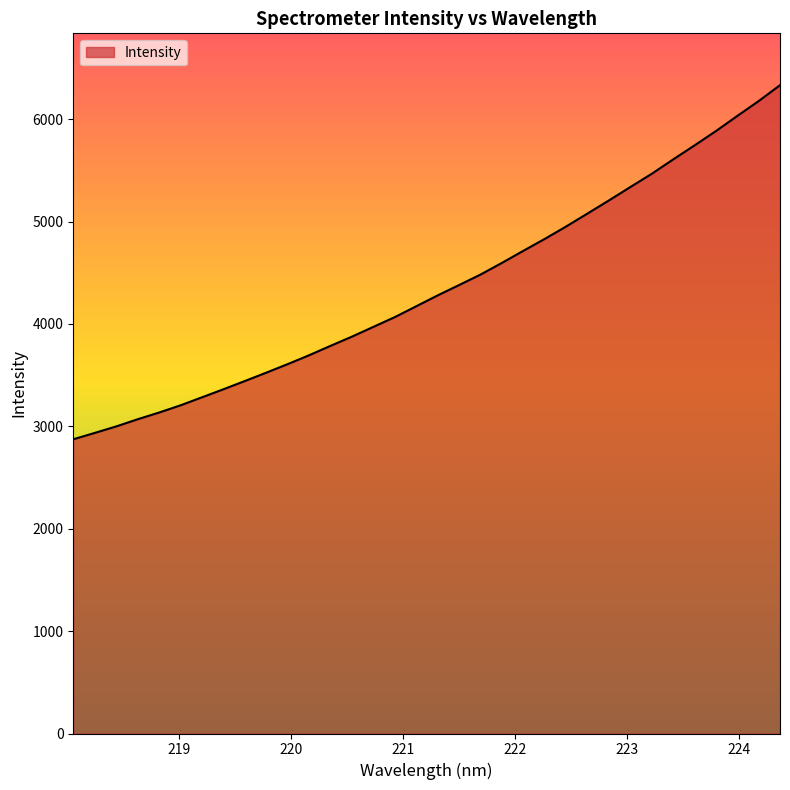

What is the difference between the maximum and minimum values?

3458.1